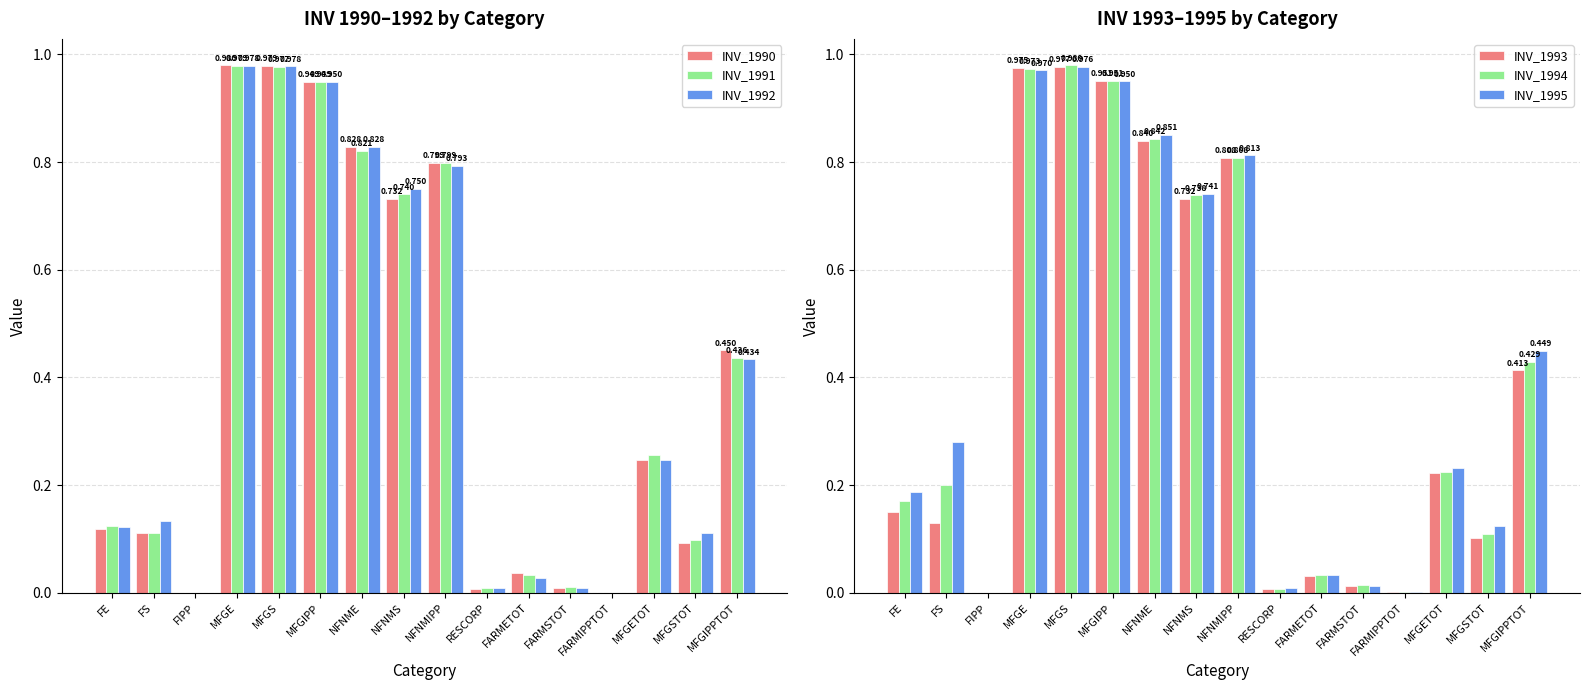

What is the value of the INV_1994 bar at the 15th from the left?

0.1